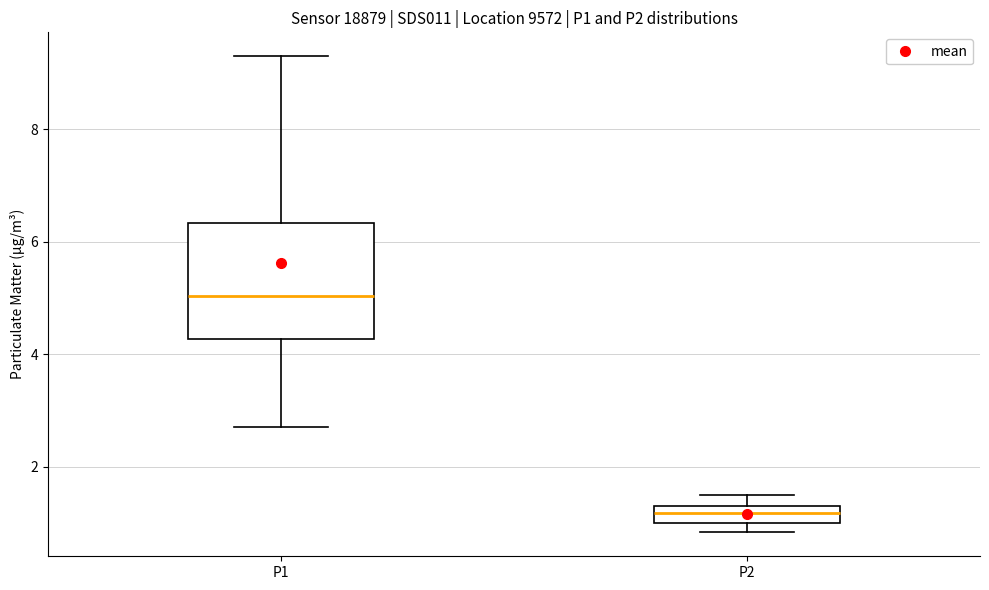

Which box's median line is the highest?

P1